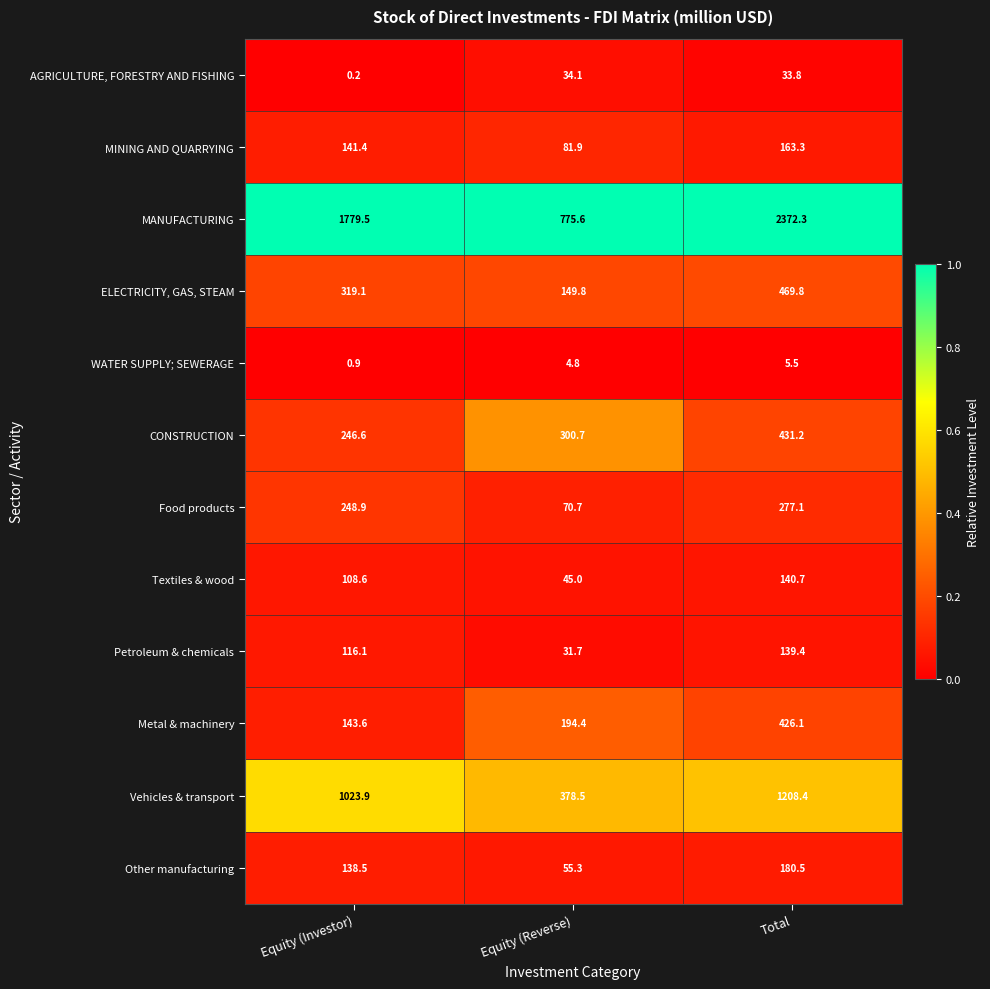

Which category has the lowest value in the MANUFACTURING series?

Equity (Reverse)